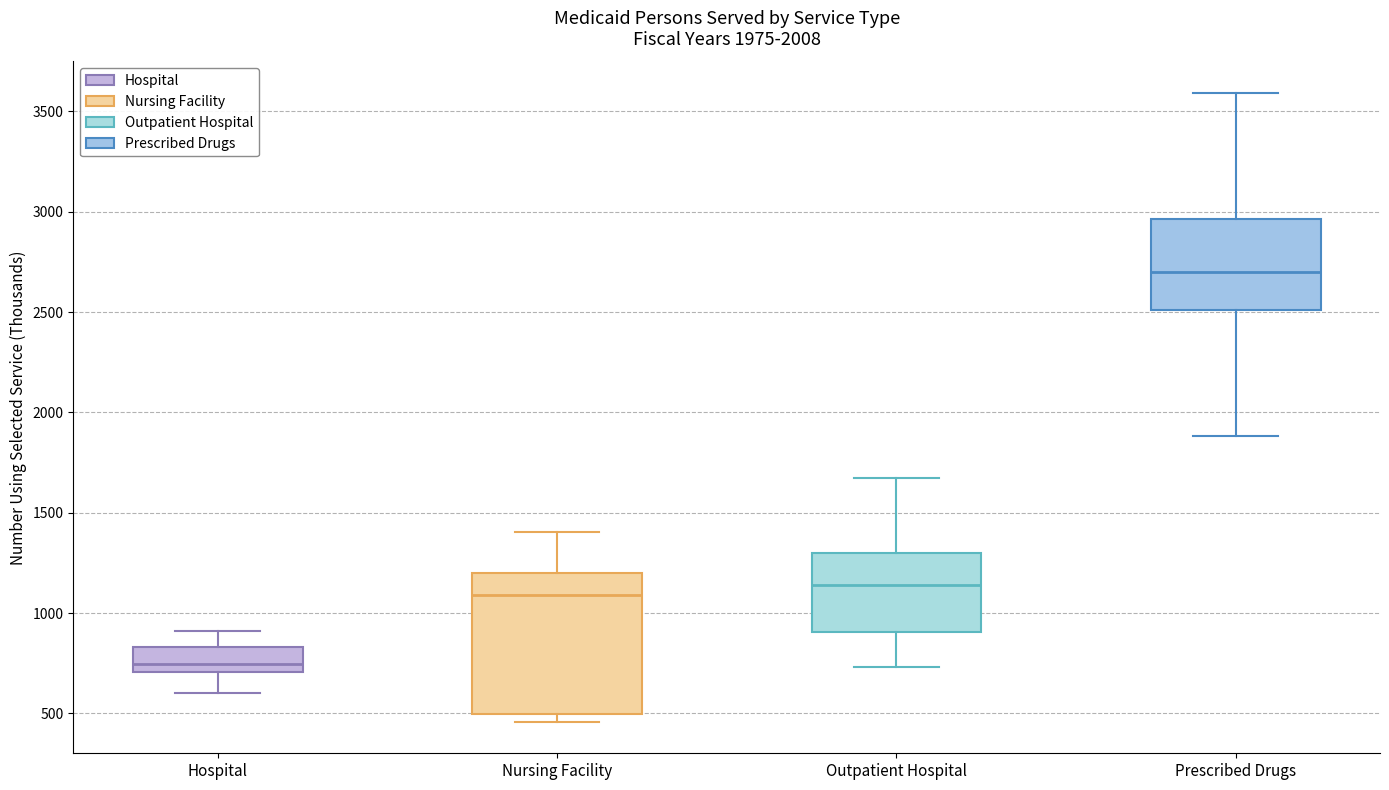

Which box has the lowest median line?

Hospital